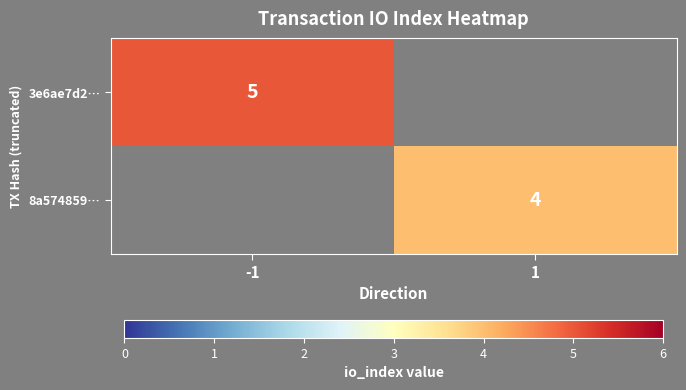

The value of 3e6ae7d2… at -1 is 3. True or false?

False